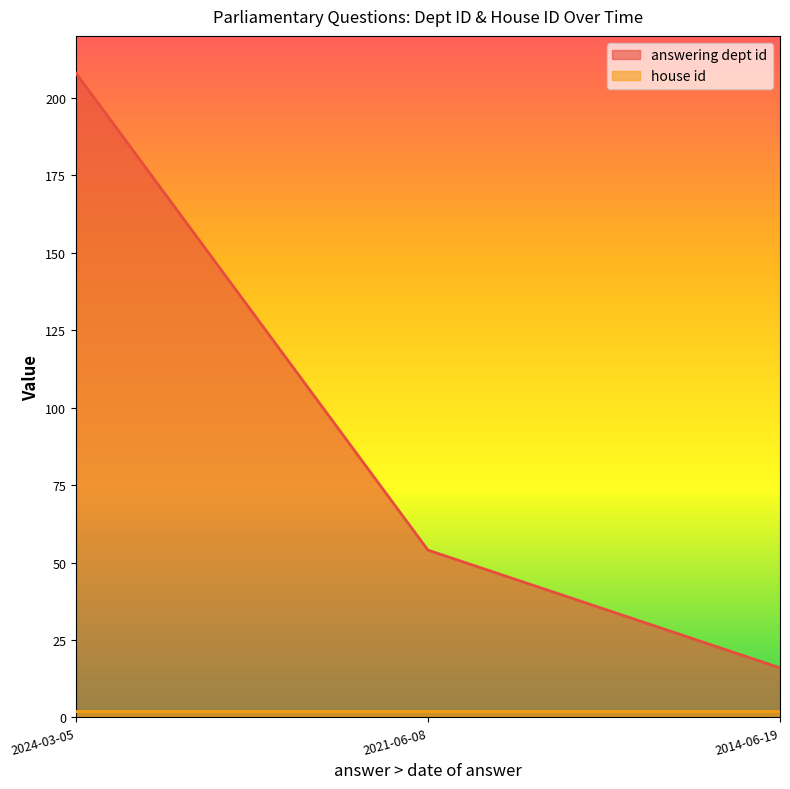

List the labels in order of value, largest first.

2024-03-05, 2021-06-08, 2014-06-19